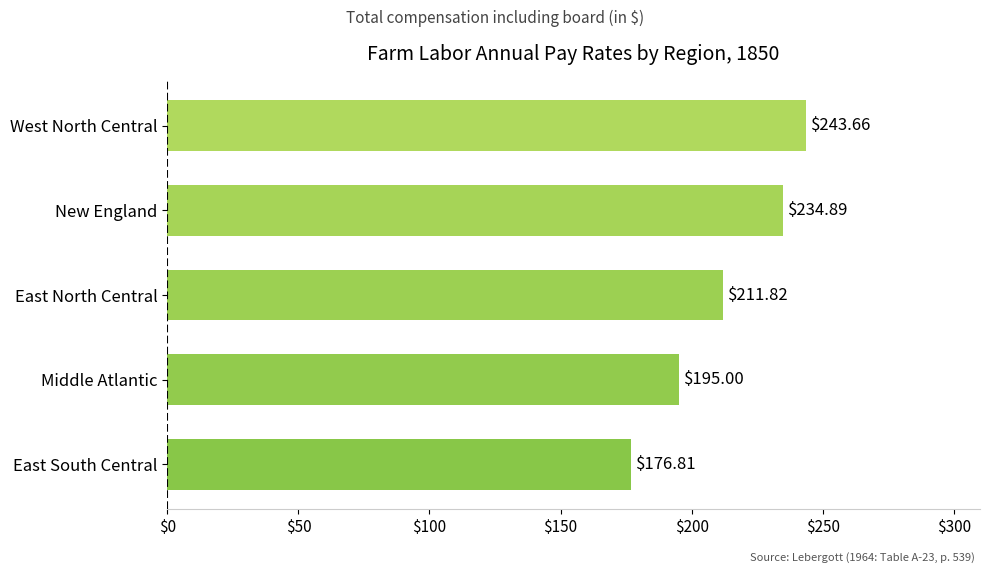

Where is the data nearest to the value 210?

East North Central